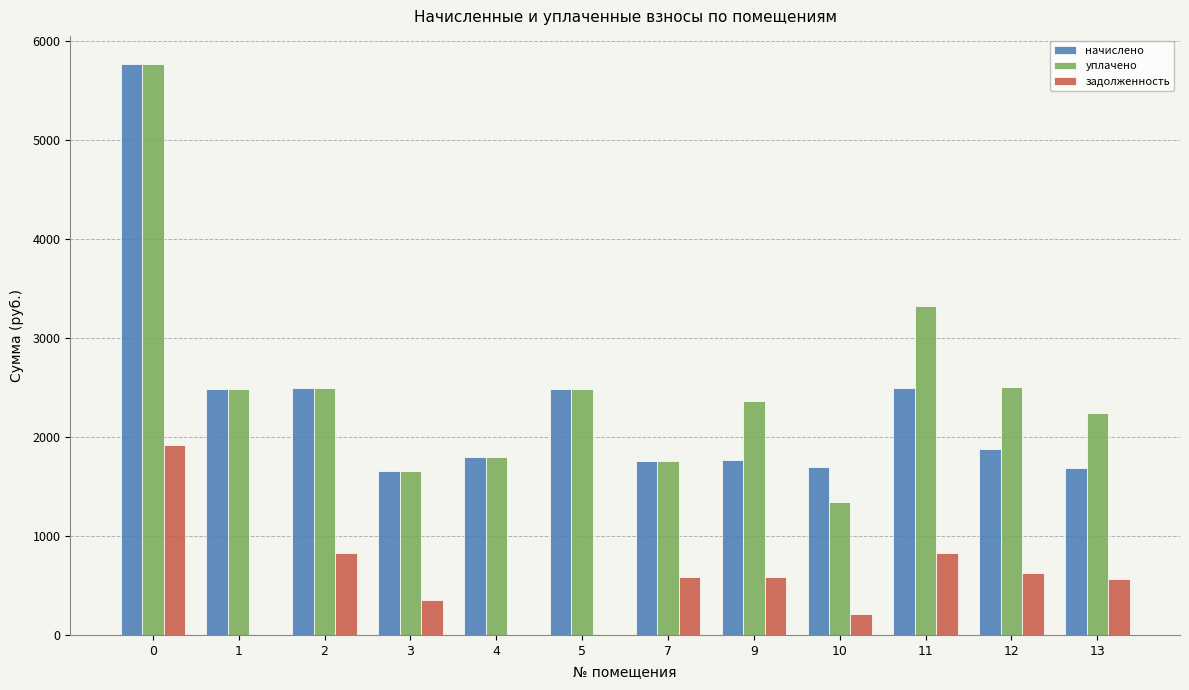

What is the sum of all уплачено values?

30200.6